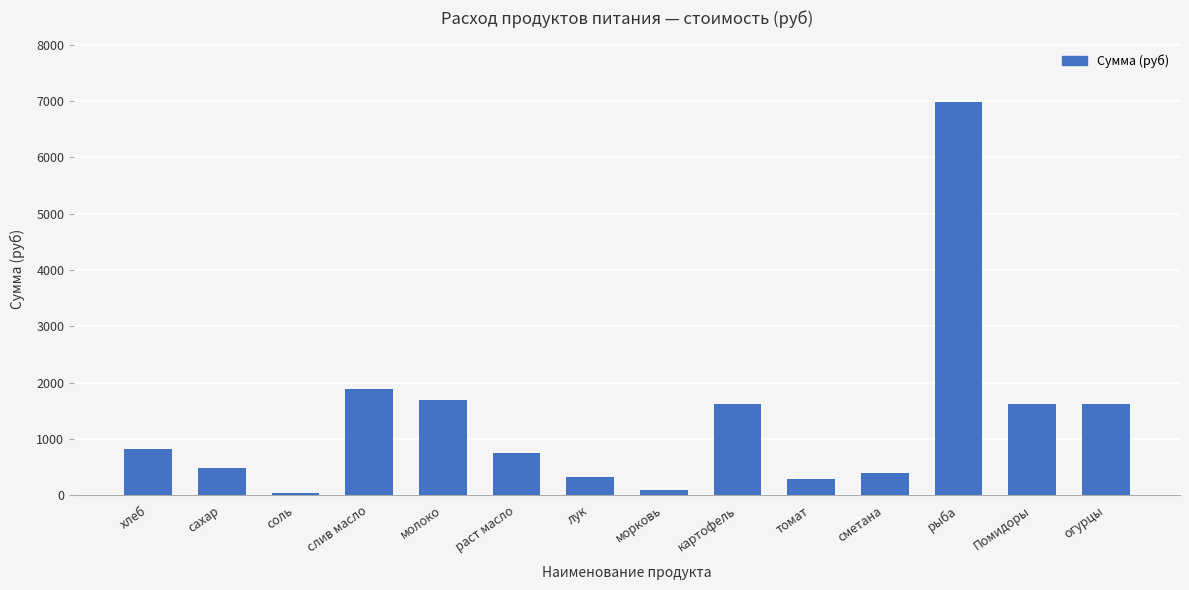

At which label does the data first exceed 818?

хлеб